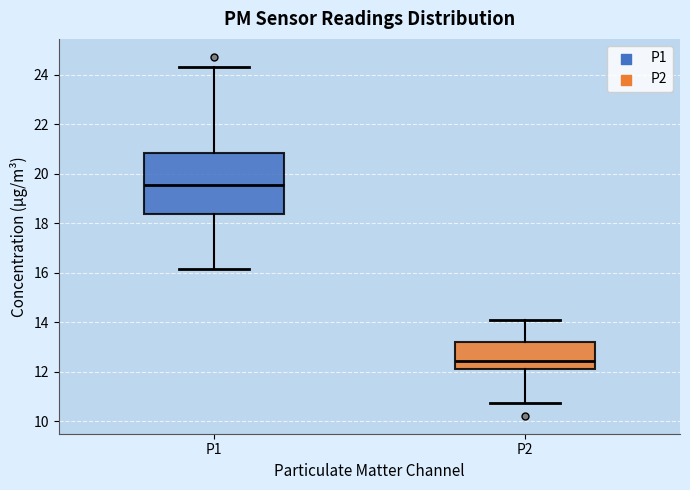

Which box is the tallest, from its lower edge to its upper edge?

P1